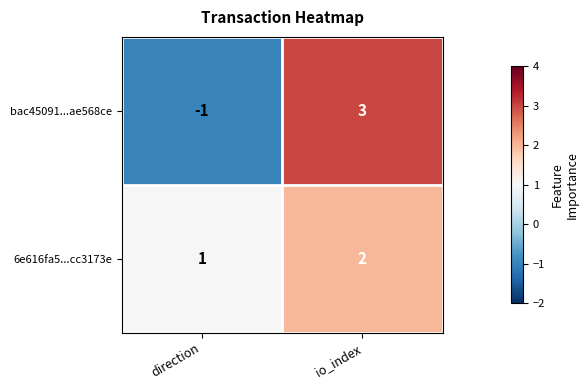

Is it true that 6e616fa5...cc3173e equals 0 at direction?

False